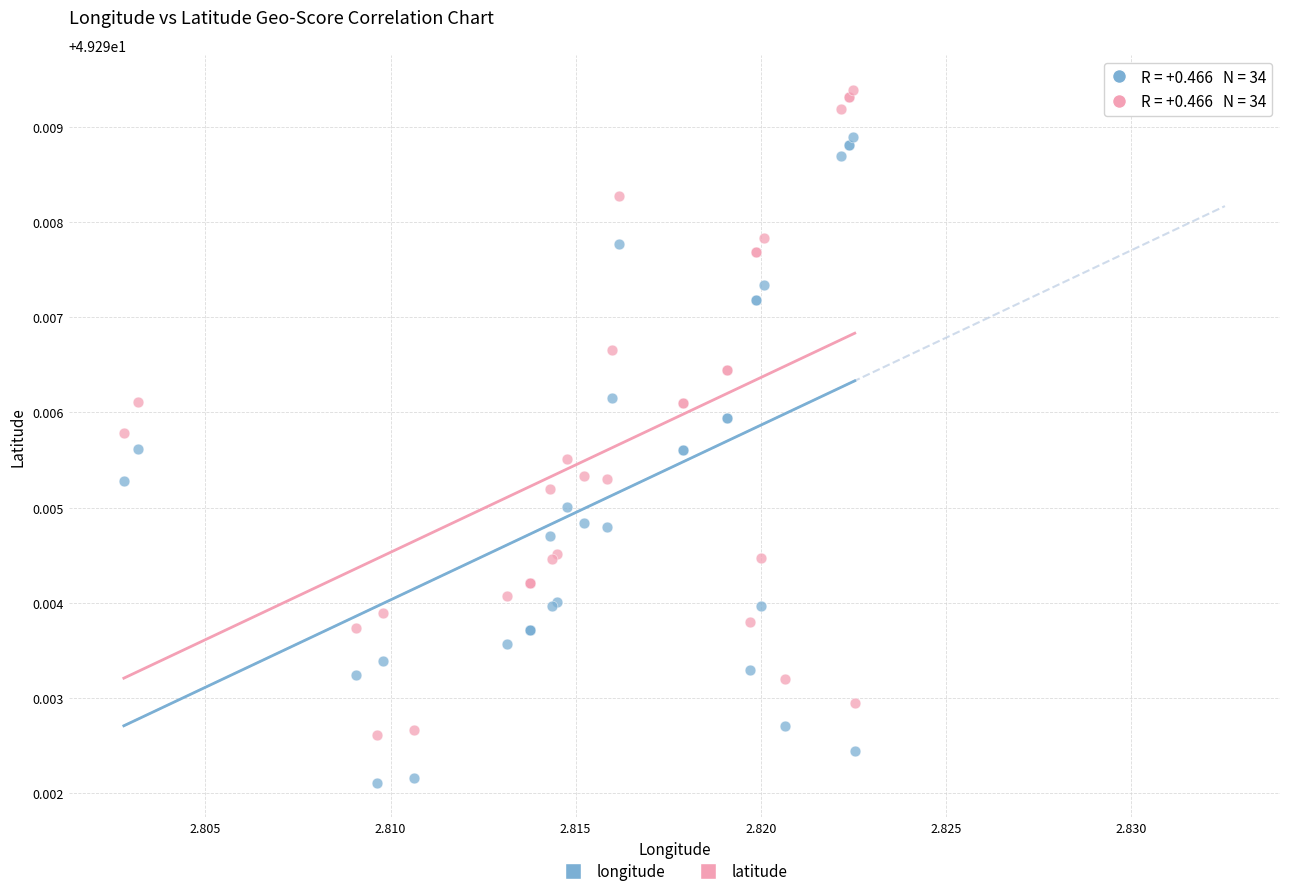

Which series contains the lowest Y value?

longitude